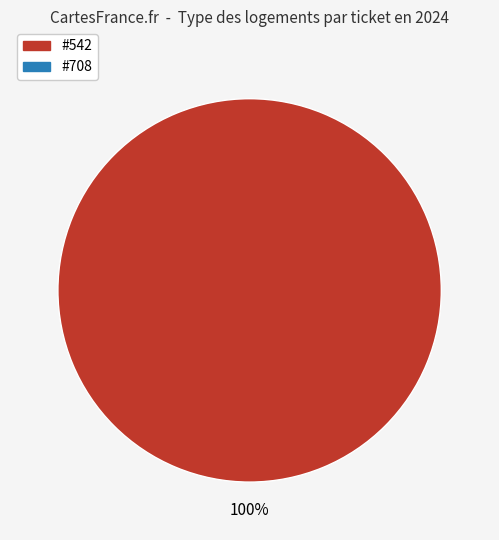

Is there a majority slice in this chart?

Yes